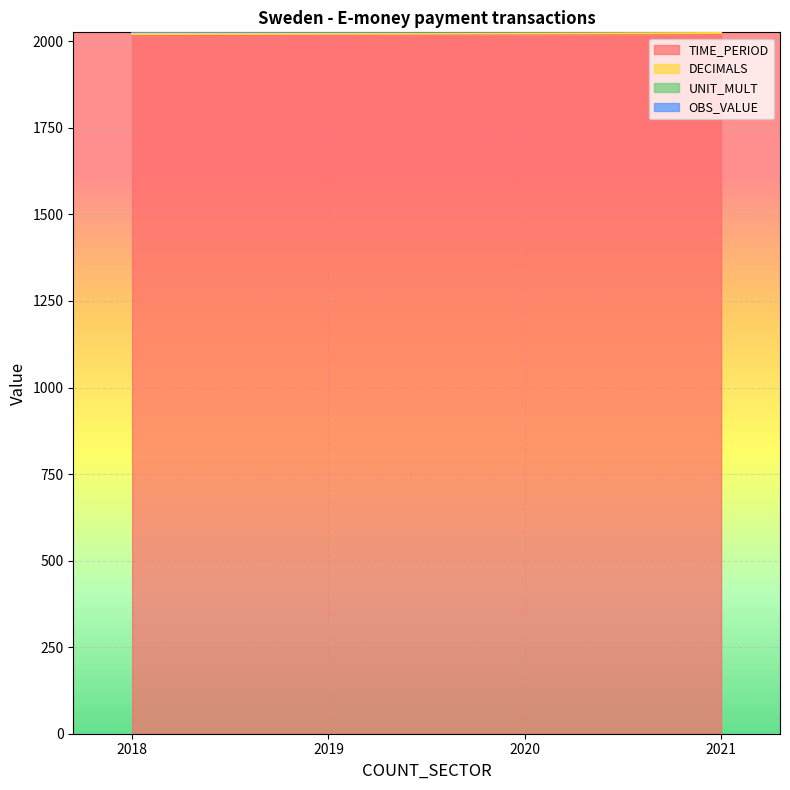

Is the value of TIME_PERIOD at 2021 greater than the value of OBS_VALUE at 2021?

Yes